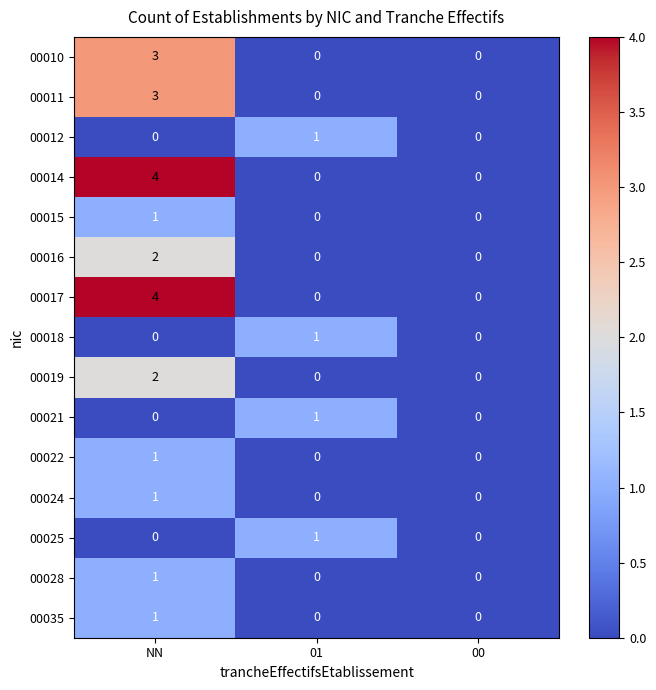

At which category is the sum across all series the highest?

NN